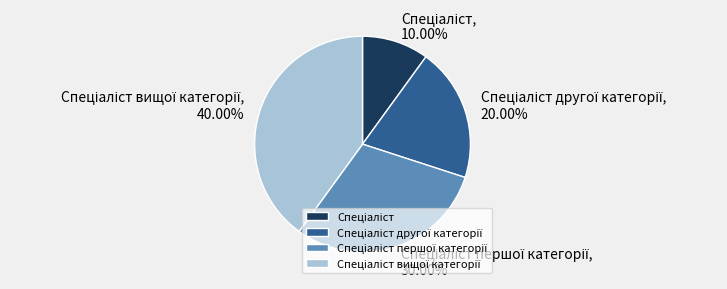

Is there any slice that represents more than half of the pie?

No